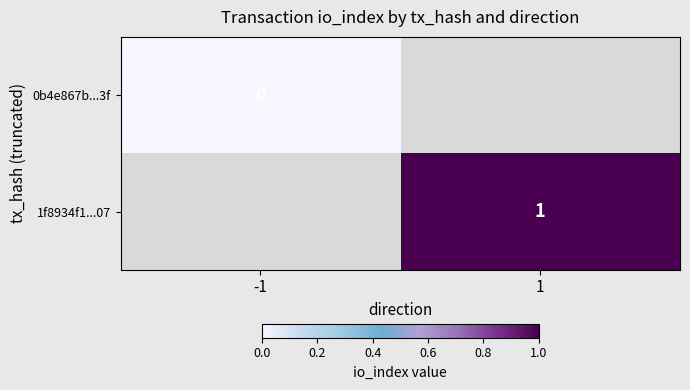

The 1f8934f1...07 series shows 2 at 1. True or false?

False